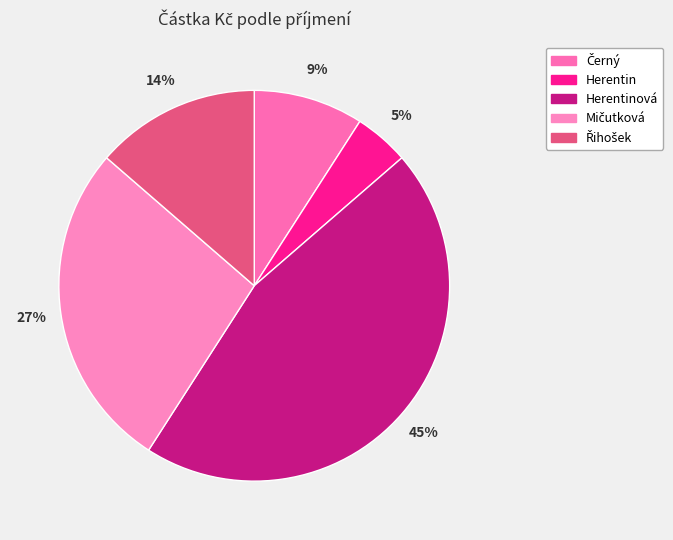

Which category has the biggest portion of the pie?

Herentinová